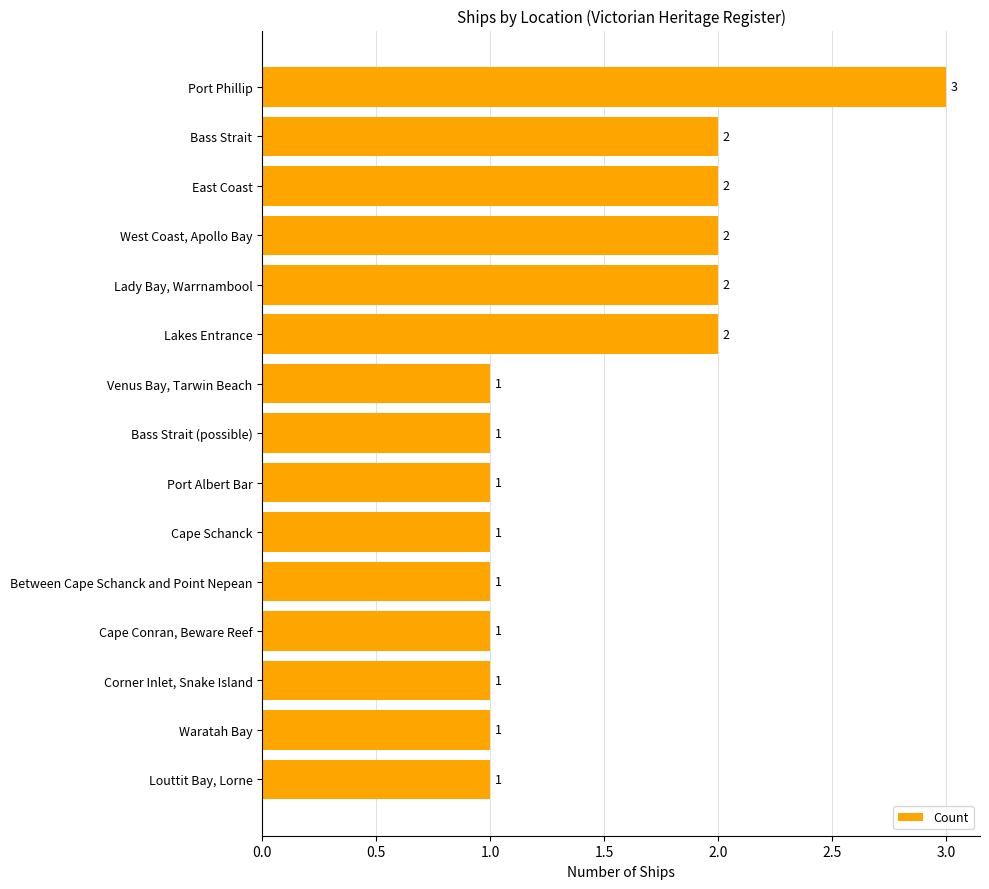

What is the sum of the values at Bass Strait and Between Cape Schanck and Point Nepean?

3